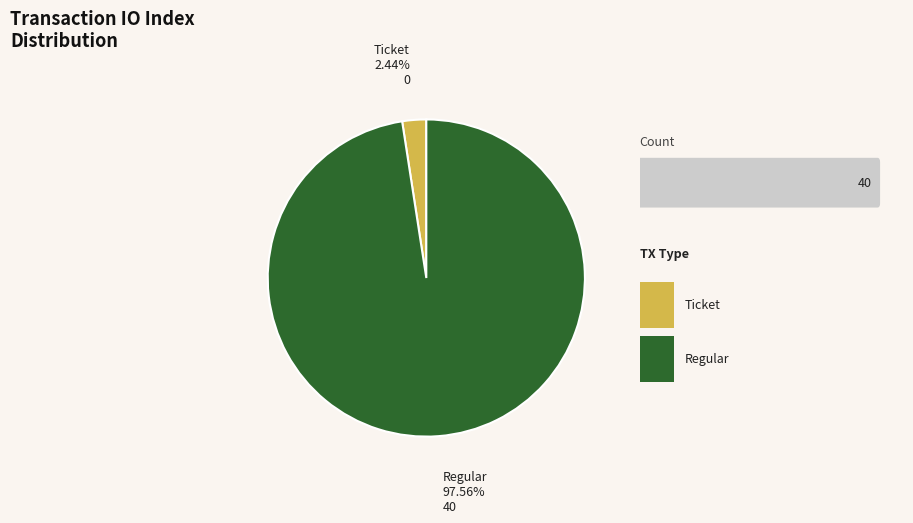

Is there any slice that represents more than half of the pie?

Yes